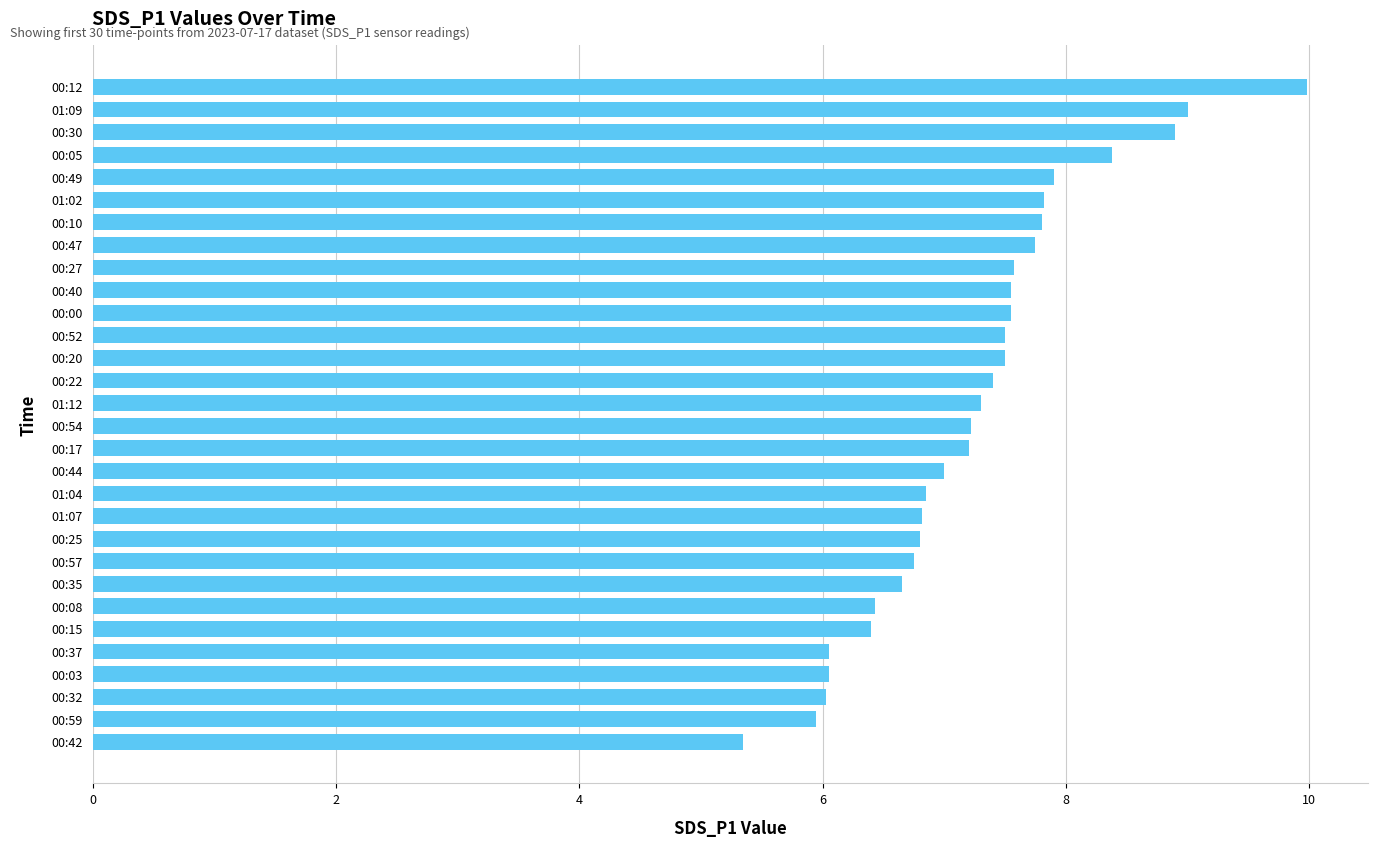

What is the maximum value shown in the chart?

10.0